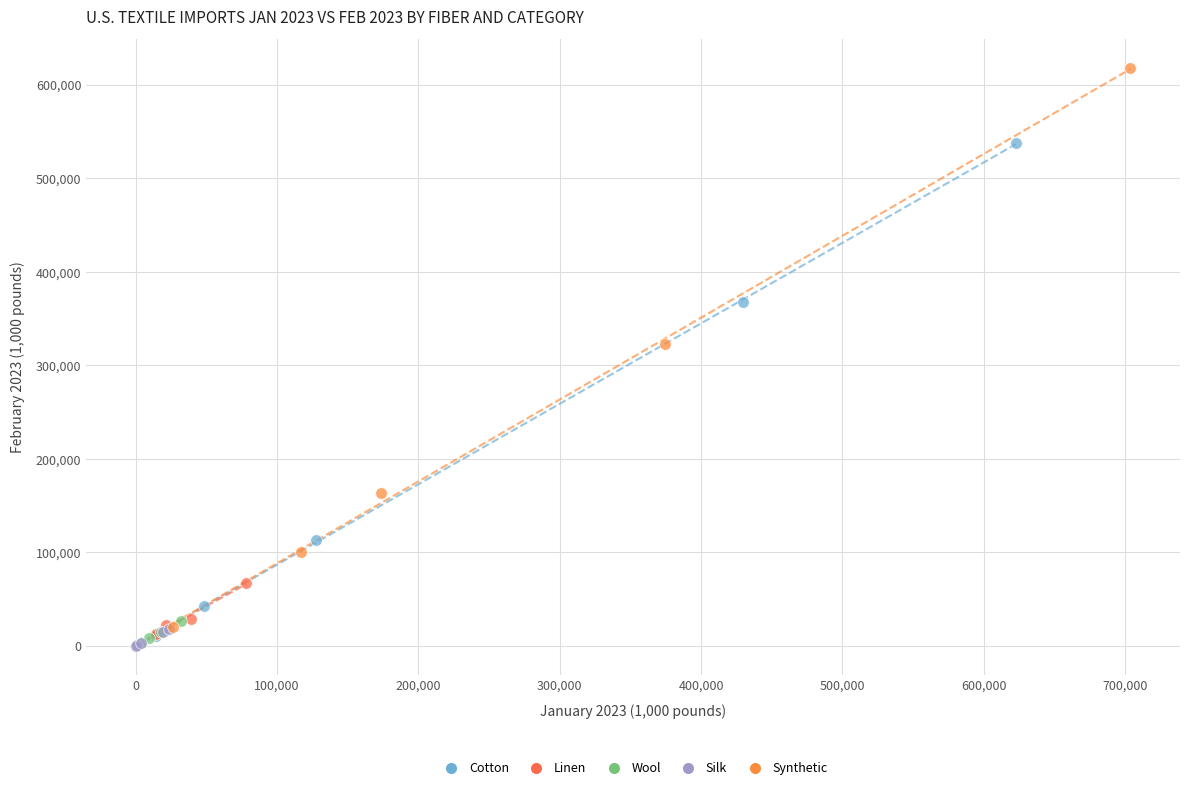

Which series contains the highest Y value?

Synthetic